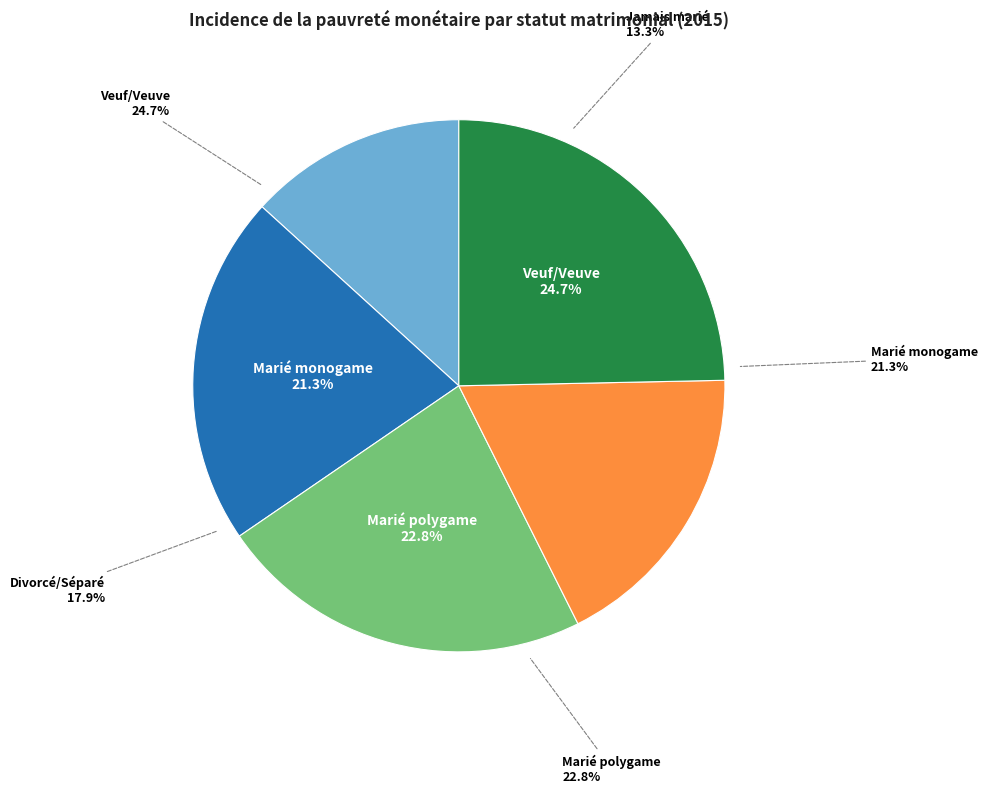

Which category has the biggest portion of the pie?

Veuf/Veuve